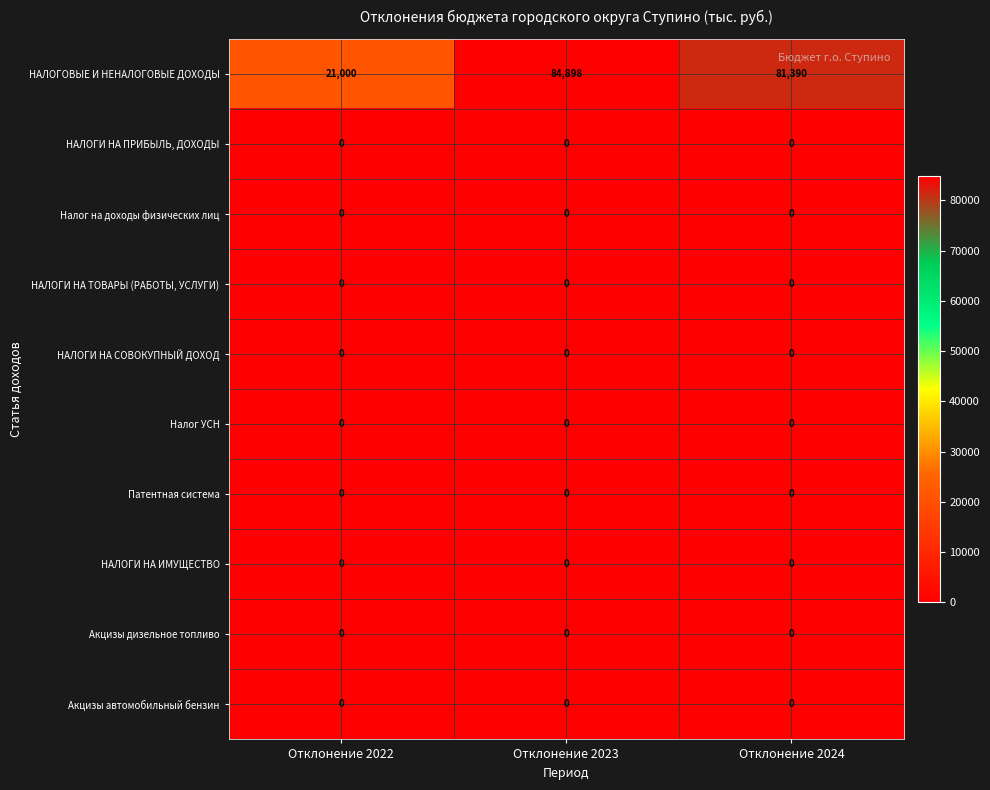

What is the greatest value displayed?

84898